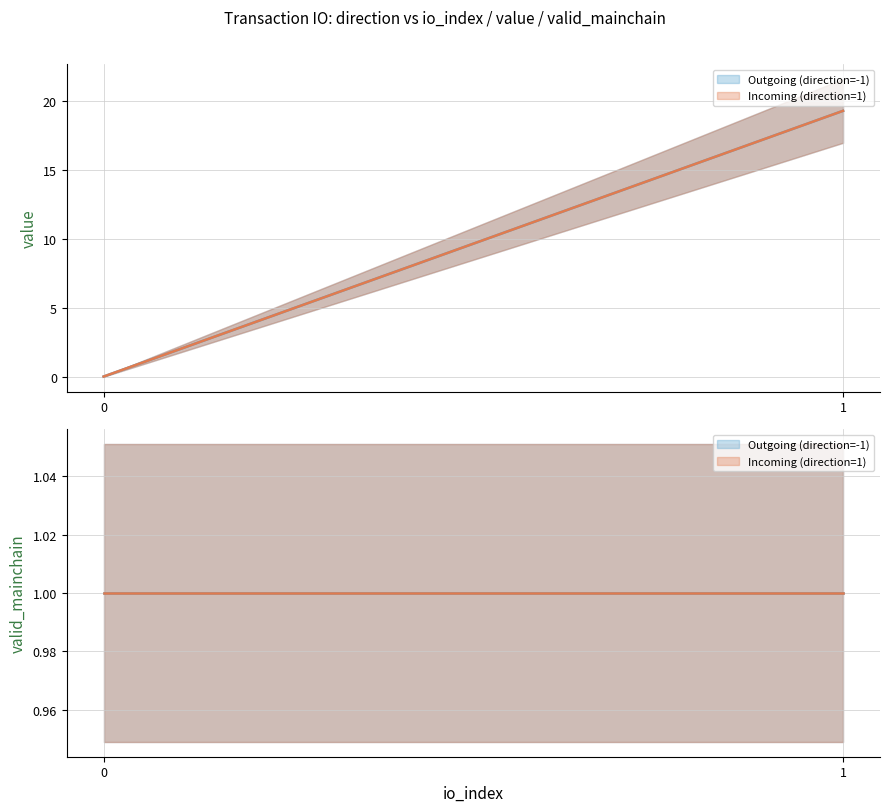

True or false: io_index and value cross at least once.

False